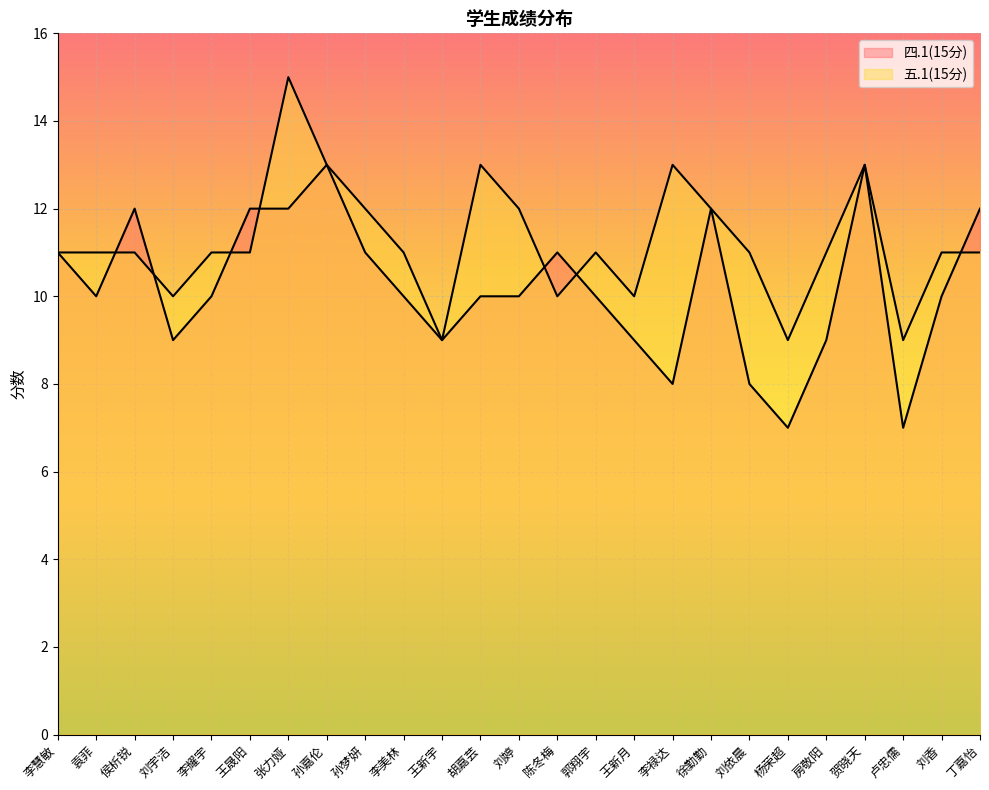

What is the label of the 7th point from the left?

张力娅